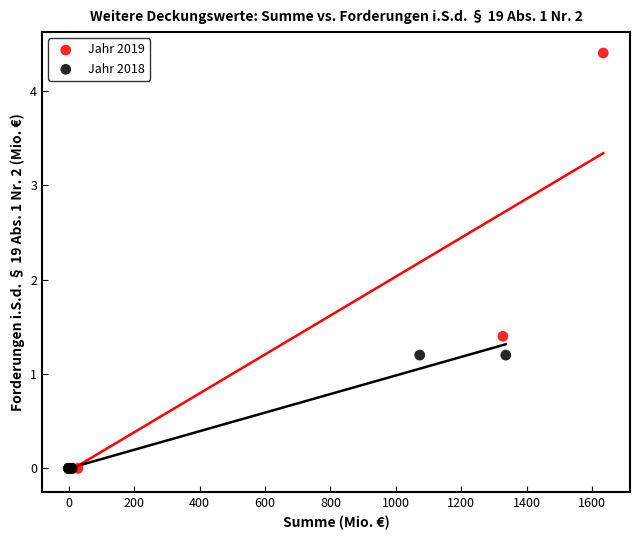

Which series contains the highest Y value?

Jahr 2019